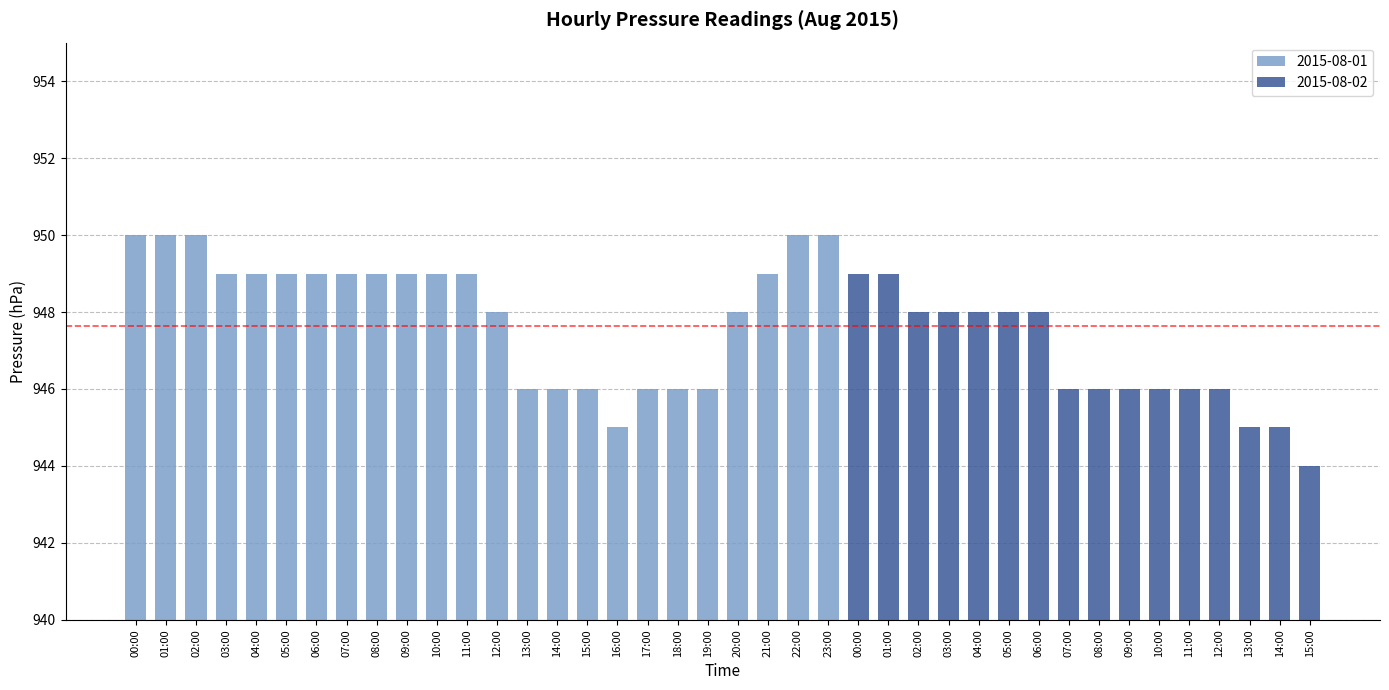

Are the bars horizontal?

No